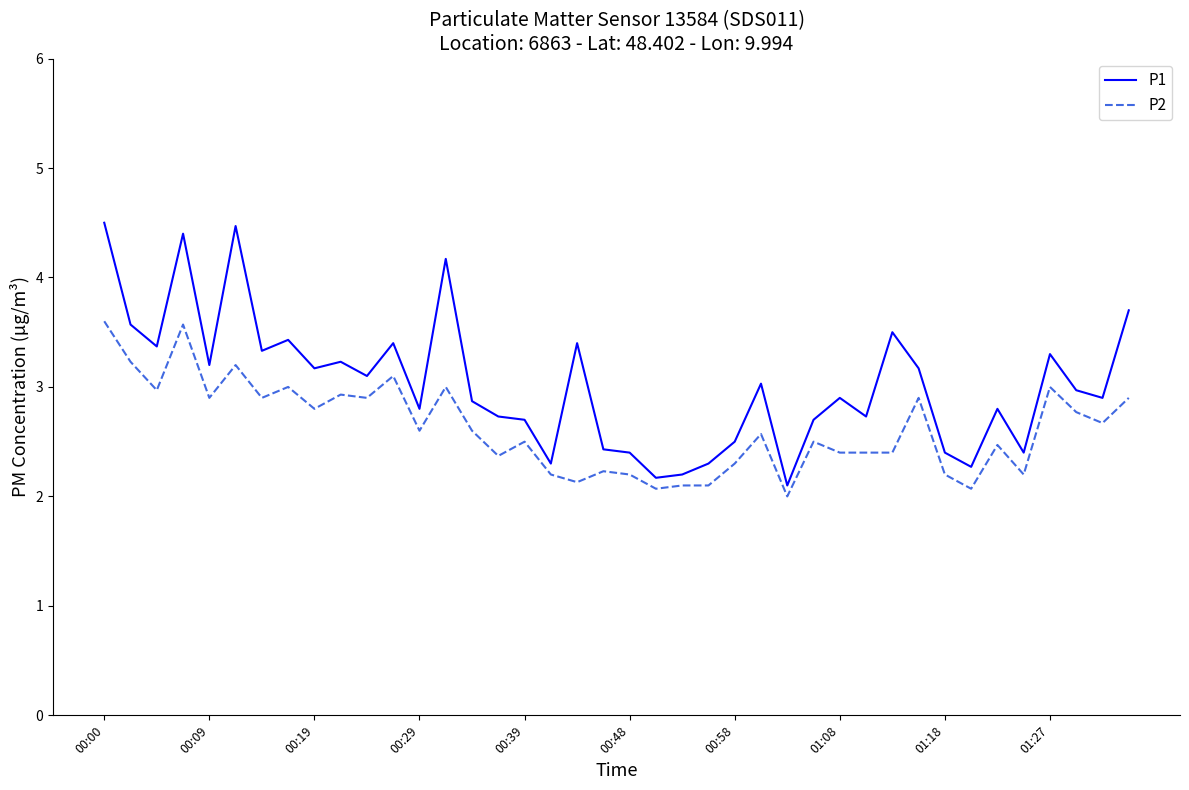

List the series in order of their overall mean, lowest first.

P2, P1